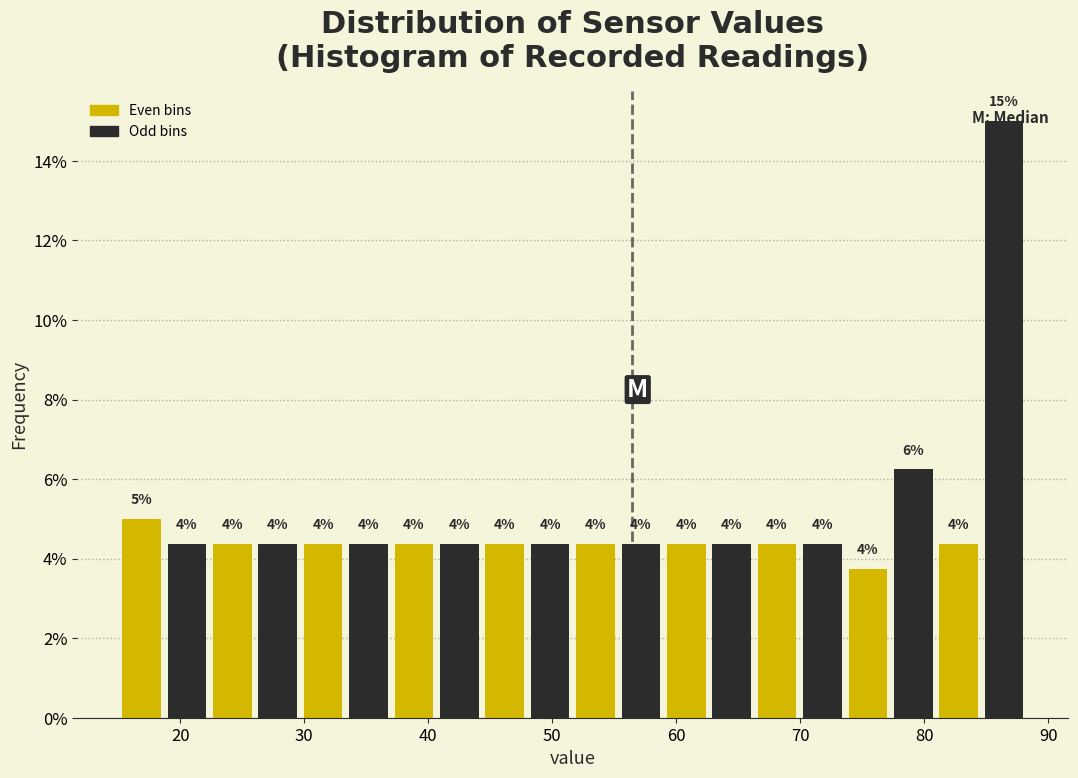

Read against the x-axis, roughly where is the centre of the tallest bar?

86